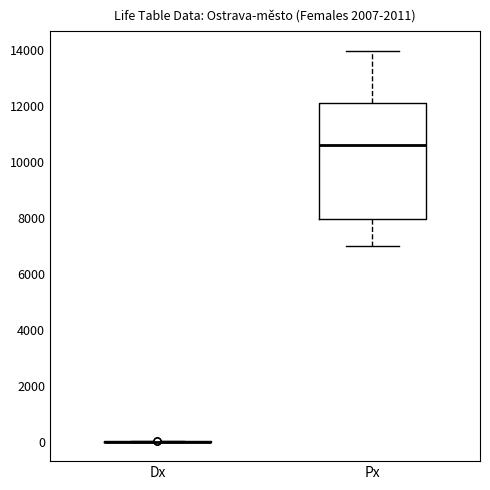

Comparing the boxes themselves (not the whiskers), which one is the tallest?

Px